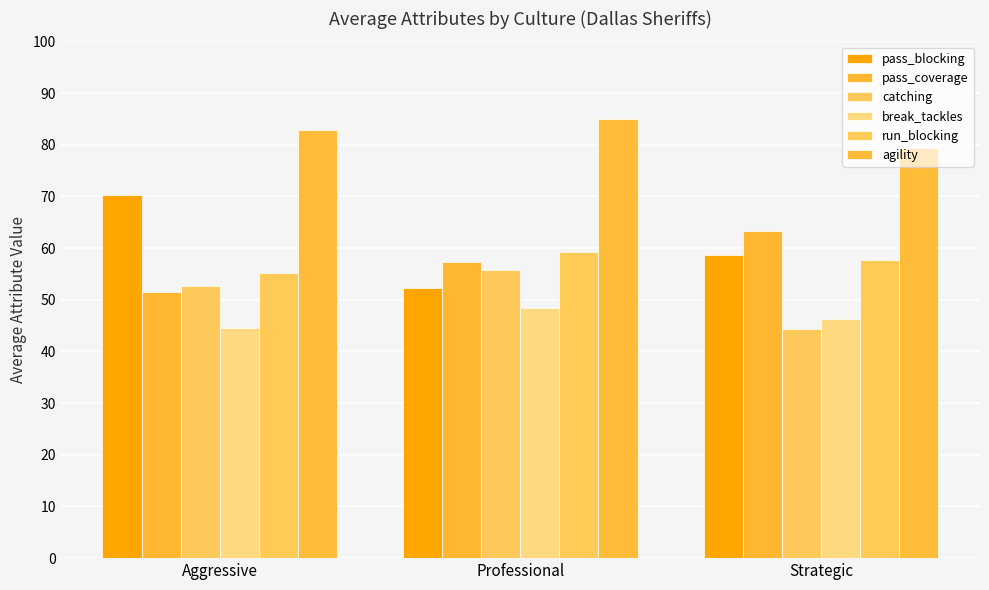

Is it true that break_tackles equals 23.6 at Aggressive?

False